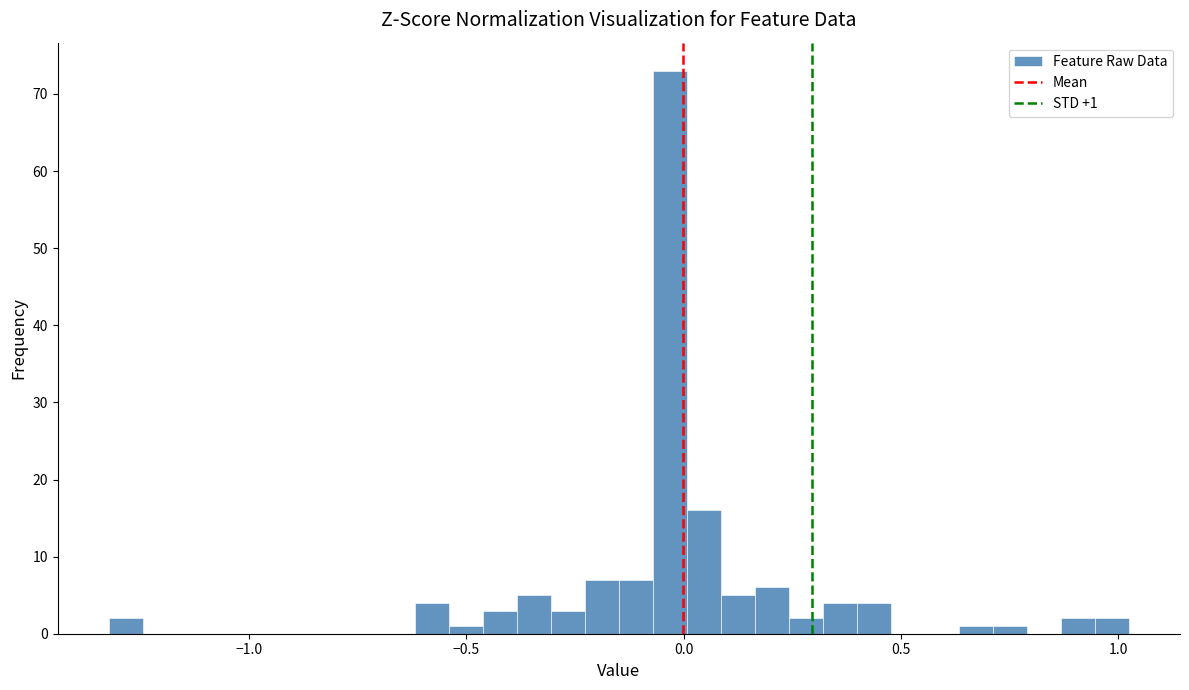

Around what value on the x-axis is the tallest bar? Give the approximate position of its centre, as read against the axis.

-0.05